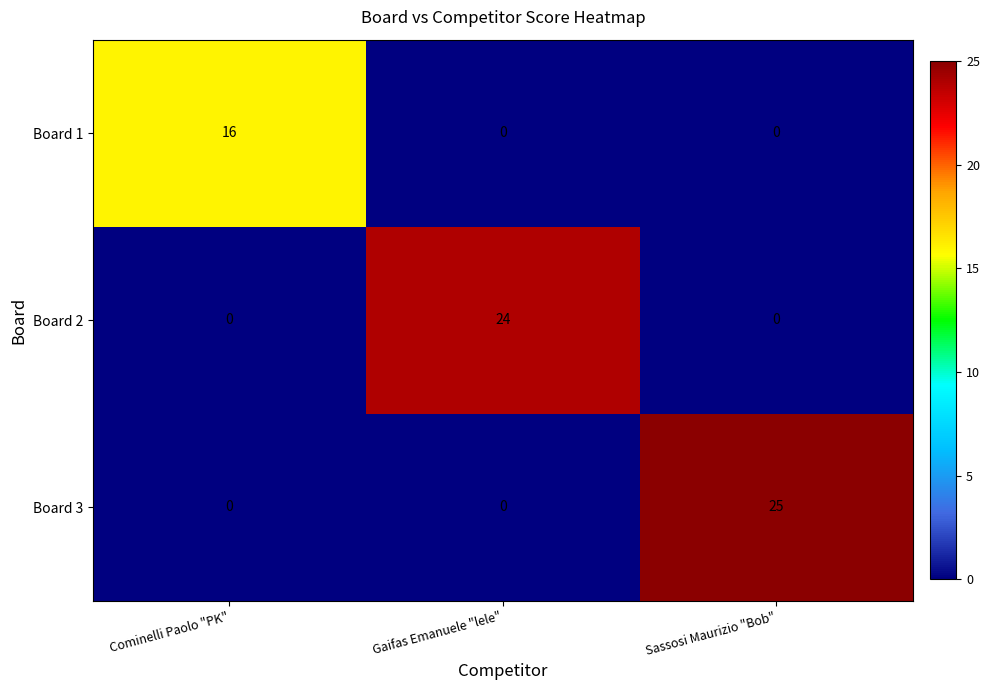

Which series changed the most between Gaifas Emanuele "lele" and Sassosi Maurizio "Bob"?

Board 3